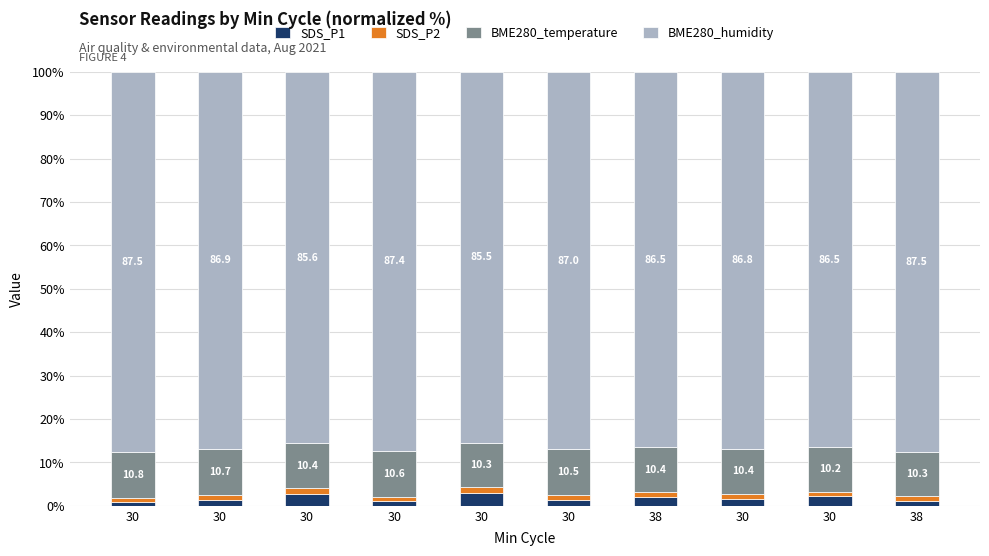

Count the number of categories in the chart.

10